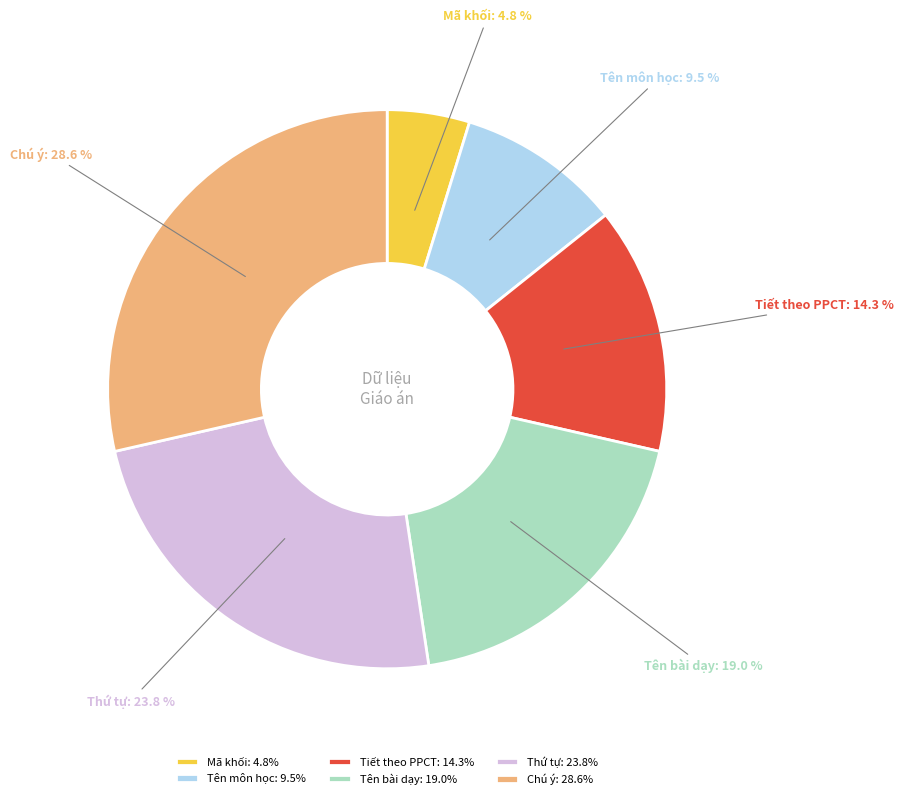

What is the ratio of the value at Chú ý to the value at Tên bài dạy?

1.5